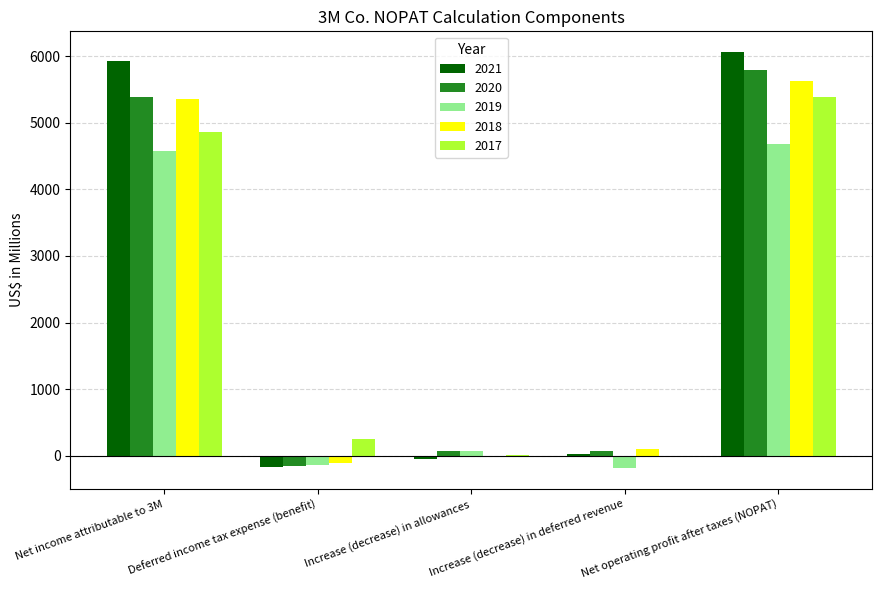

Is the value of 2017 at Deferred income tax expense (benefit) greater than the value of 2020 at Net income attributable to 3M?

No